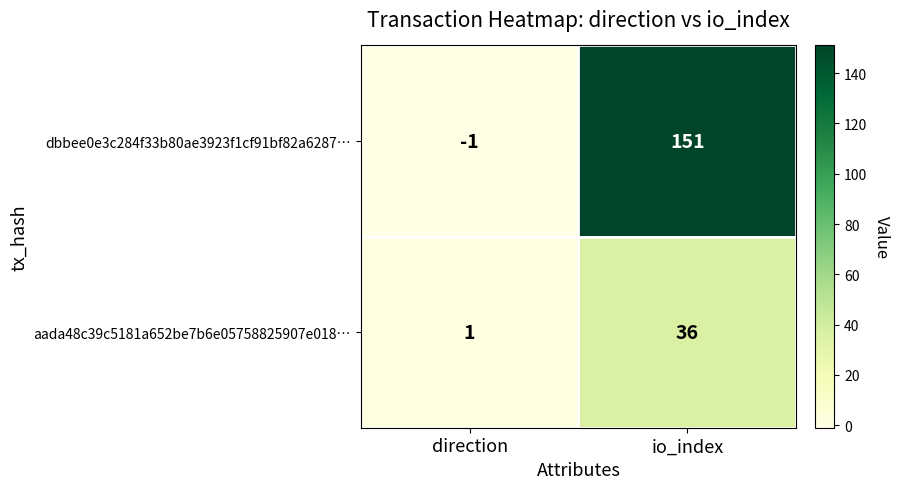

At which category does the chart reach its peak across all series?

io_index